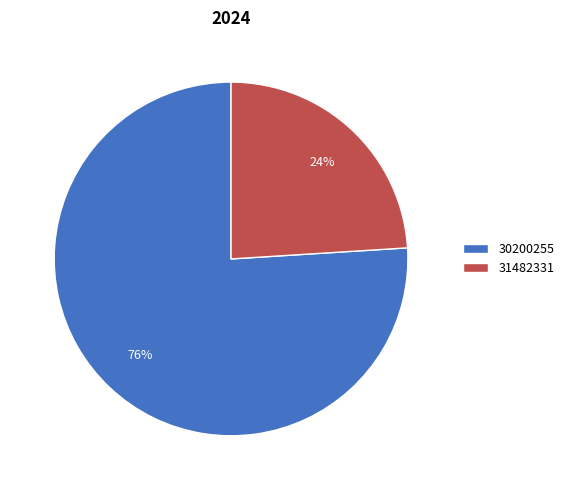

What is the smallest slice in the pie chart?

31482331